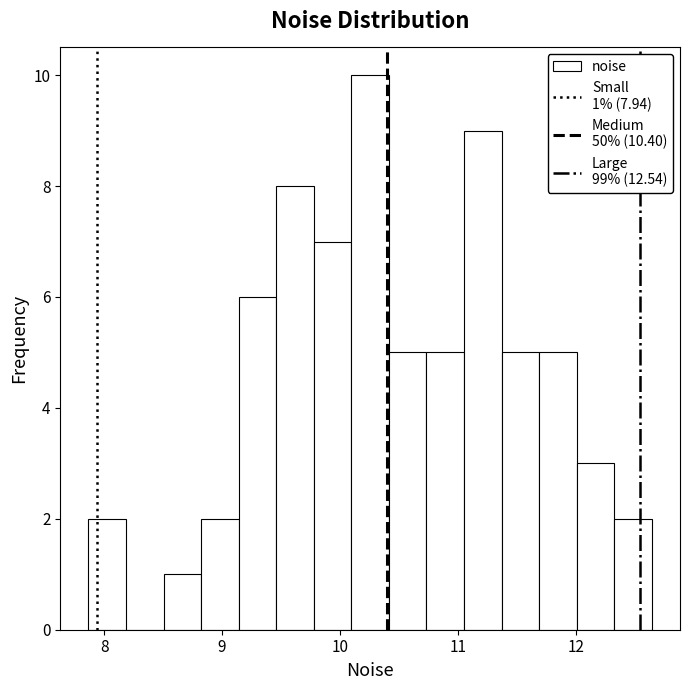

Around what value on the x-axis is the tallest bar? Give the approximate position of its centre, as read against the axis.

10.3